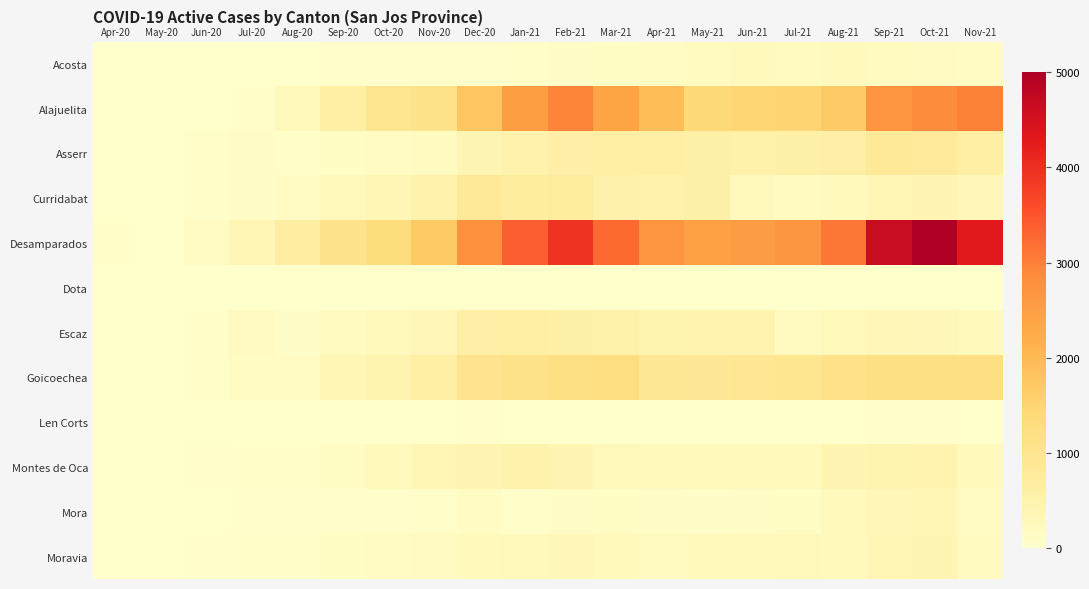

Rank the series by their maximum value, from highest to lowest.

Desamparados, Alajuelita, Goicoechea, Asserr, Curridabat, Escaz, Montes de Oca, Moravia, Mora, Acosta, Len Corts, Dota